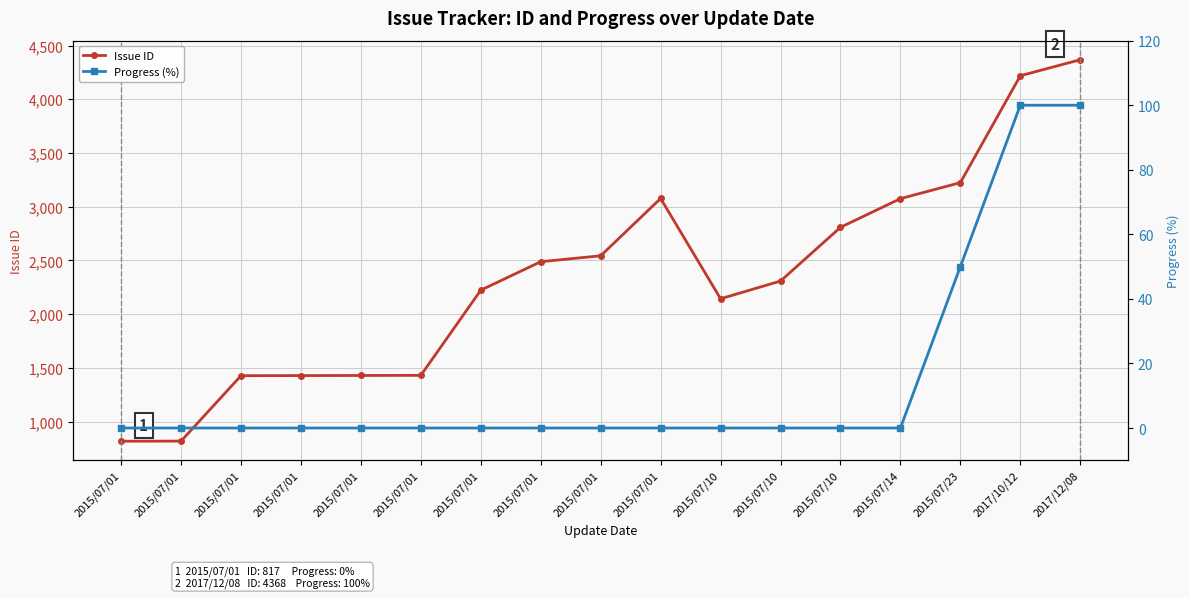

True or false: Issue ID and Progress (%) intersect in this chart.

False